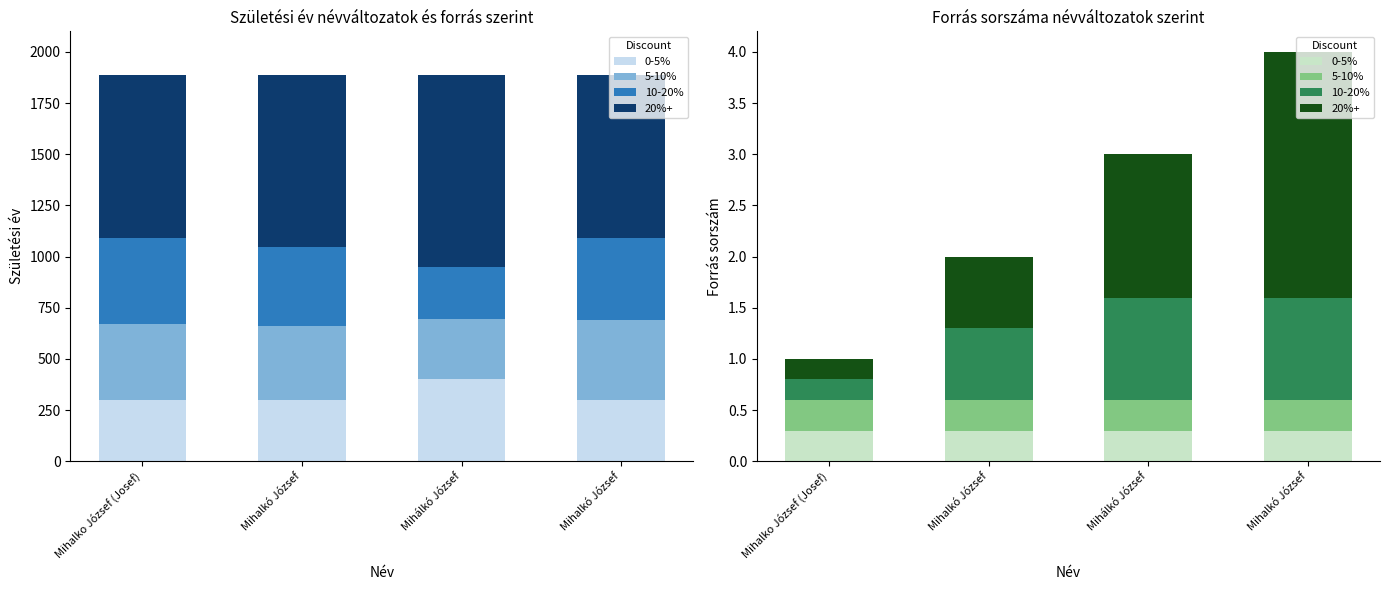

What are all the series names shown in the legend?

0-5%, 5-10%, 10-20%, 20%+